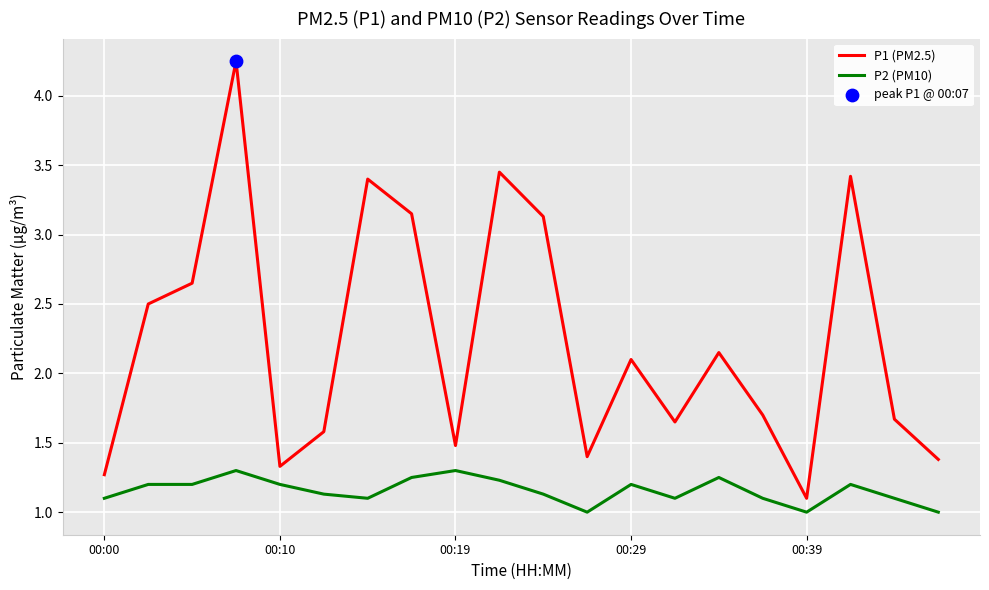

Which series has the largest total across all categories?

P1 (PM2.5)